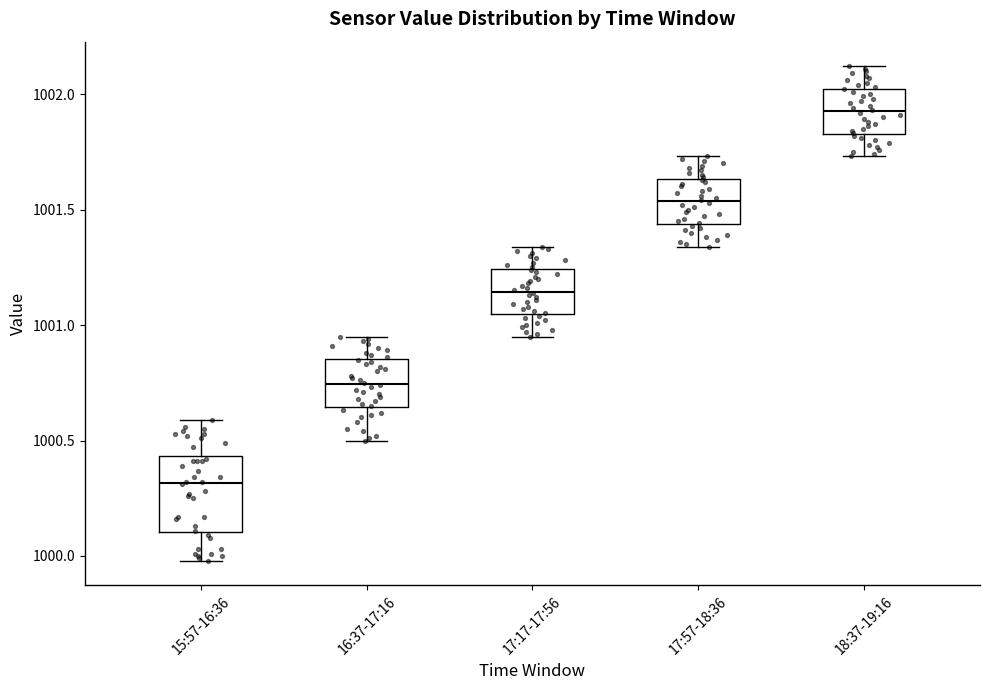

Which box is the tallest, from its lower edge to its upper edge?

15:57-16:36